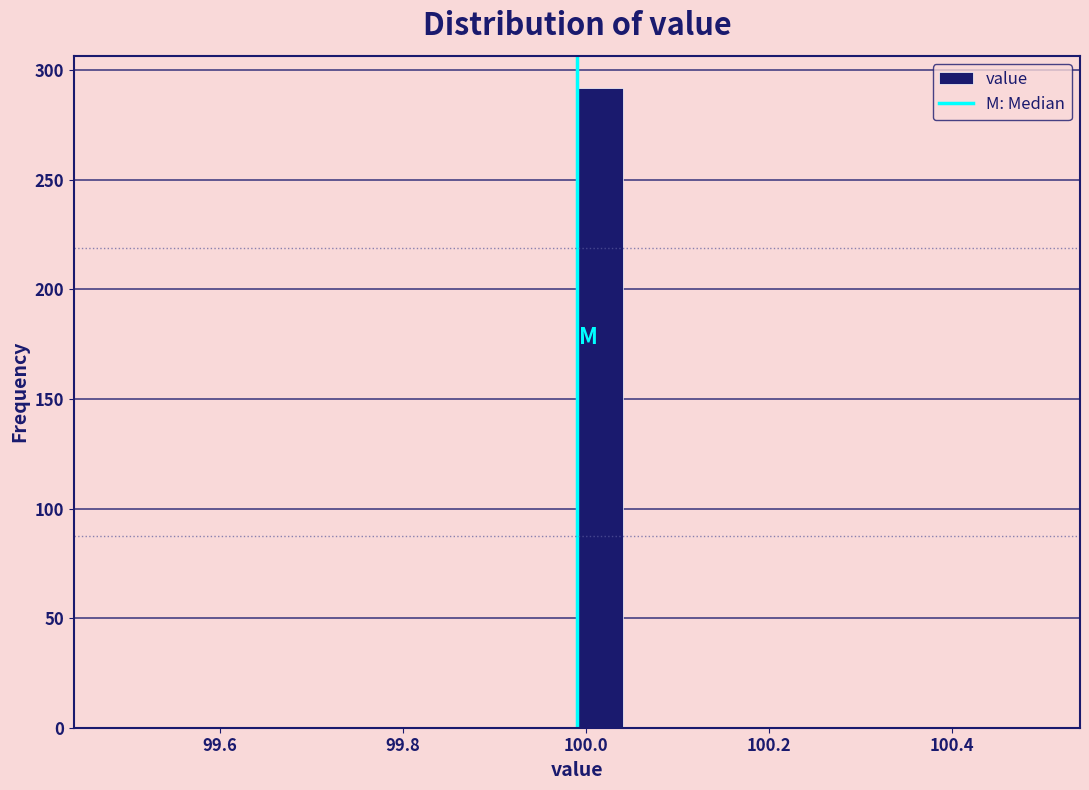

Around what value on the x-axis is the tallest bar? Give the approximate position of its centre, as read against the axis.

100.02